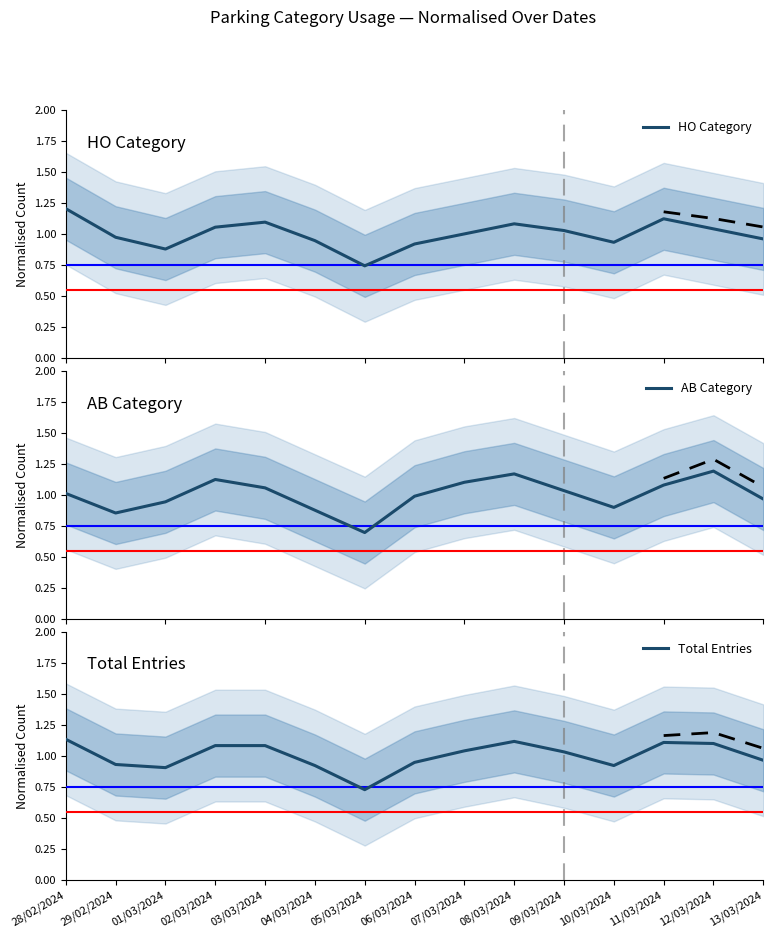

How many values in the HO Category series are below 1?

7